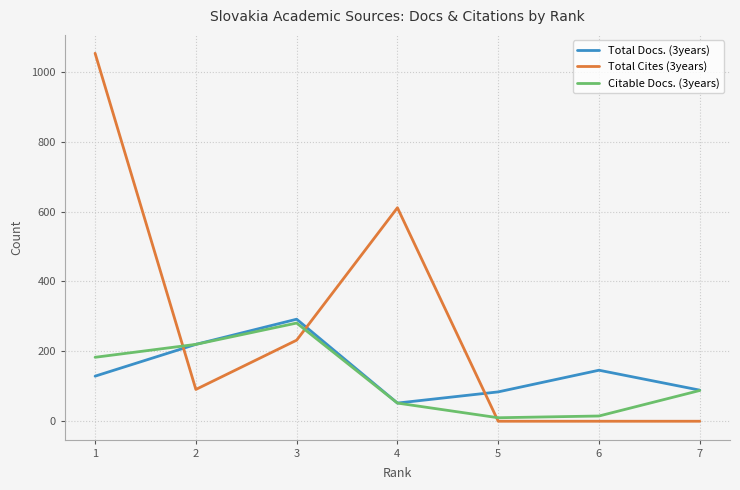

Which series has the widest spread of values?

Total Cites (3years)